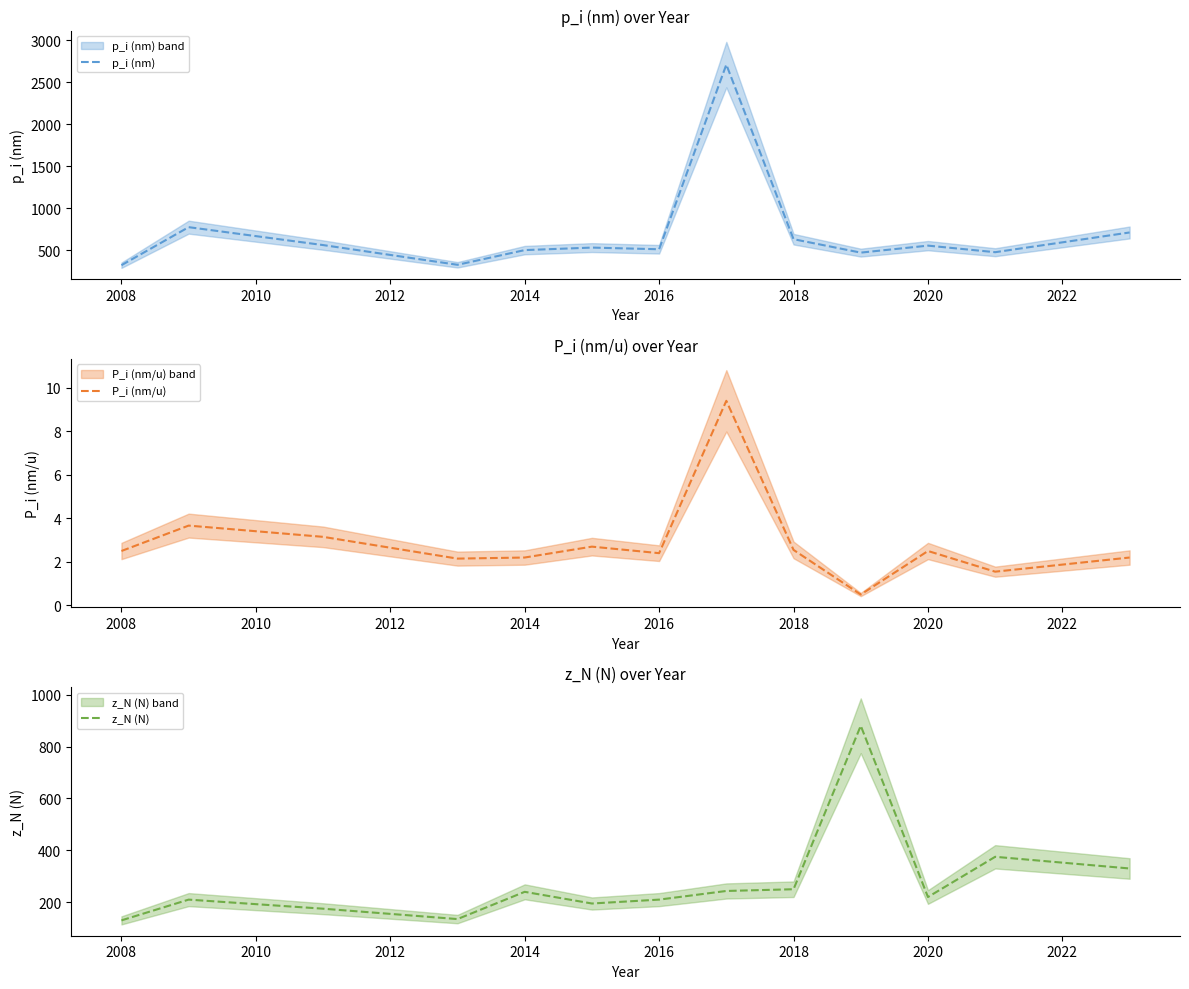

True or false: p_i (nm) and P_i (nm/u) intersect in this chart.

False